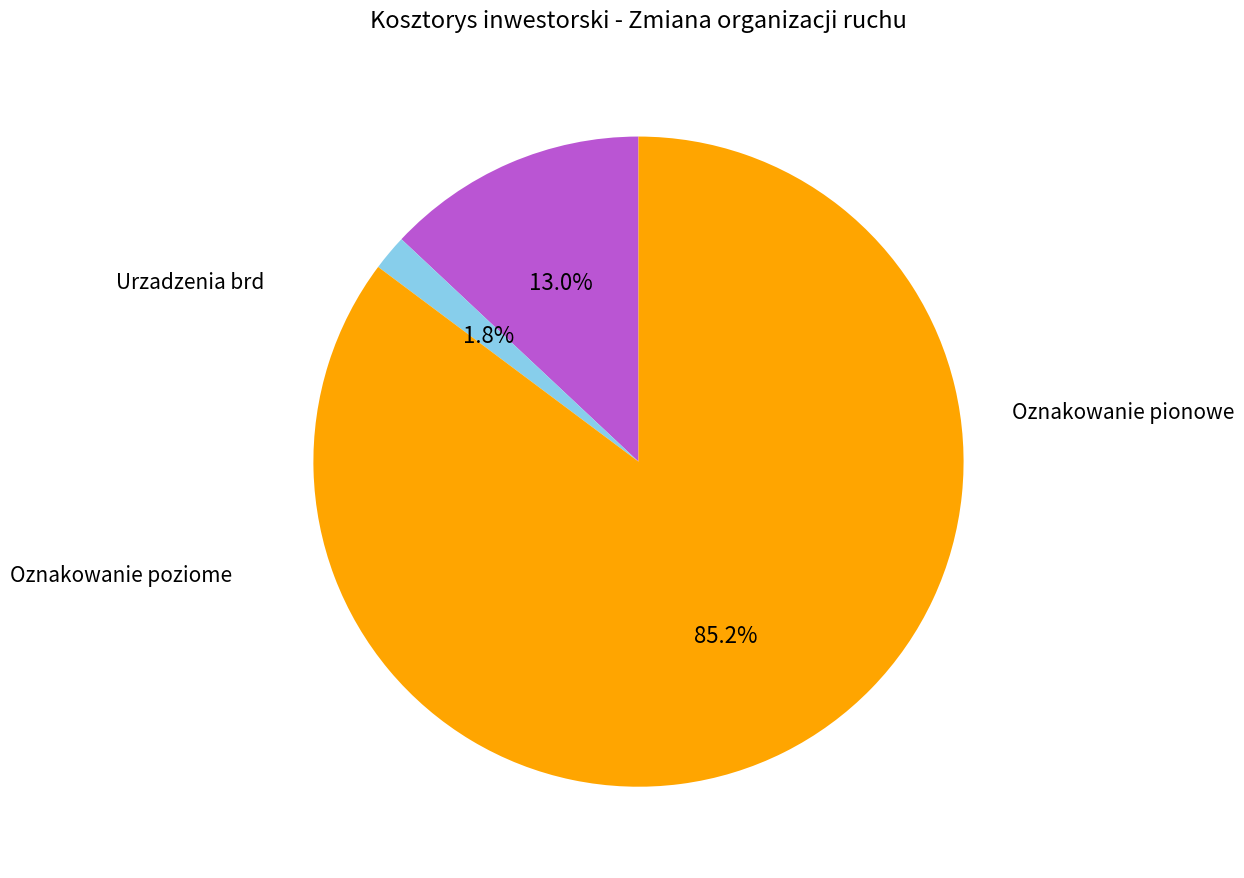

Is there any slice that represents more than half of the pie?

Yes